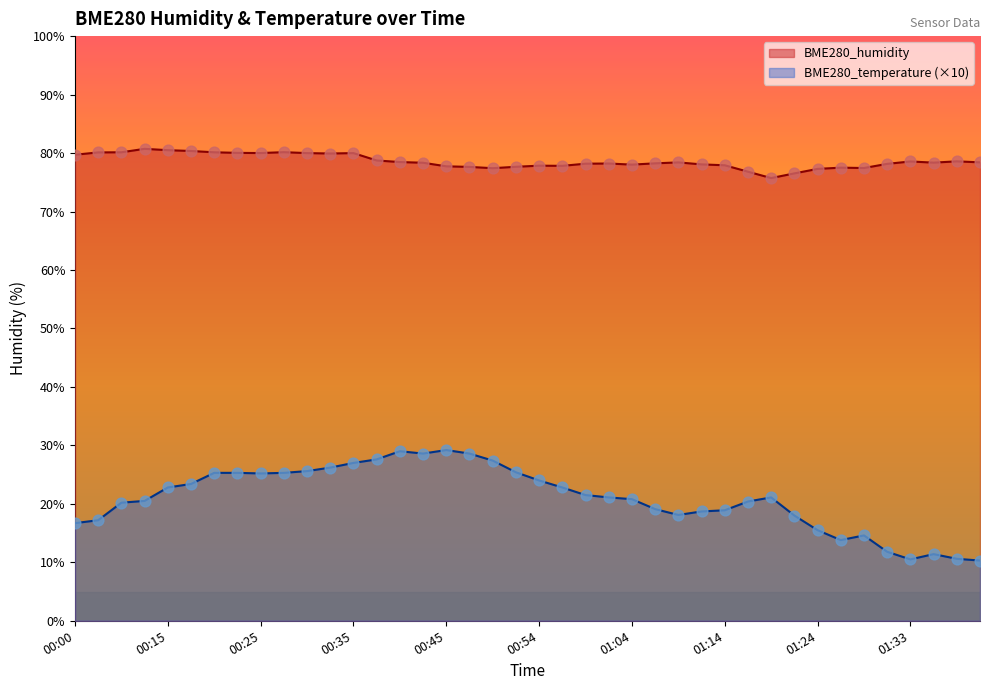

At how many categories does at least one series exceed 15?

40